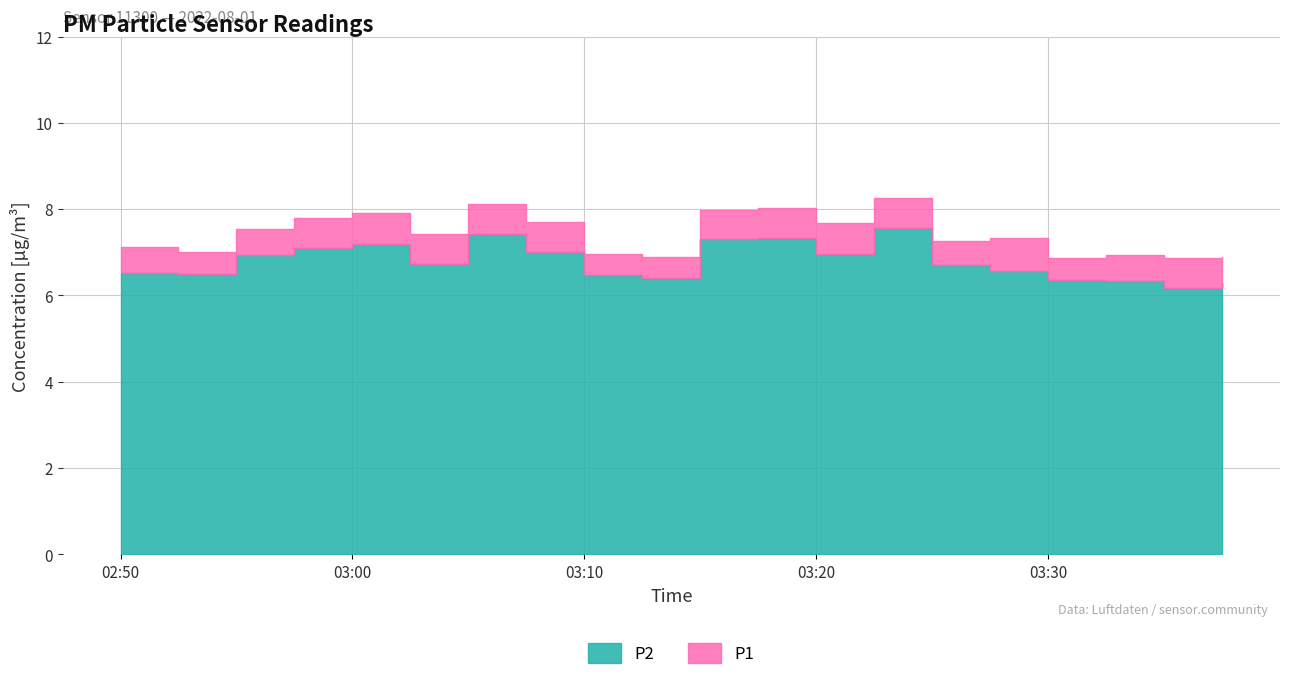

The value of P1 at 03:18 is 8.0. True or false?

True